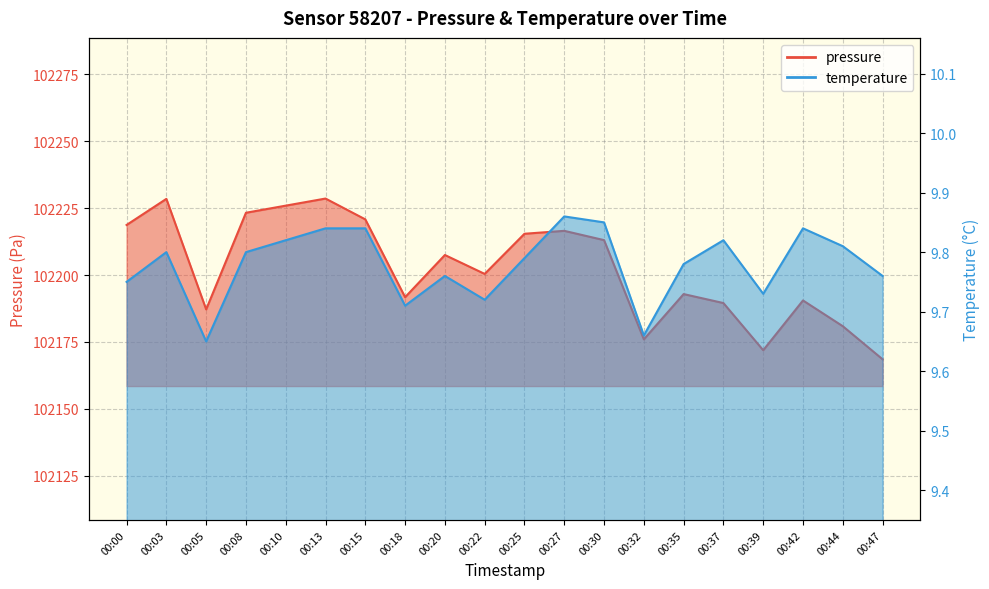

How many categories are shown in the chart?

20